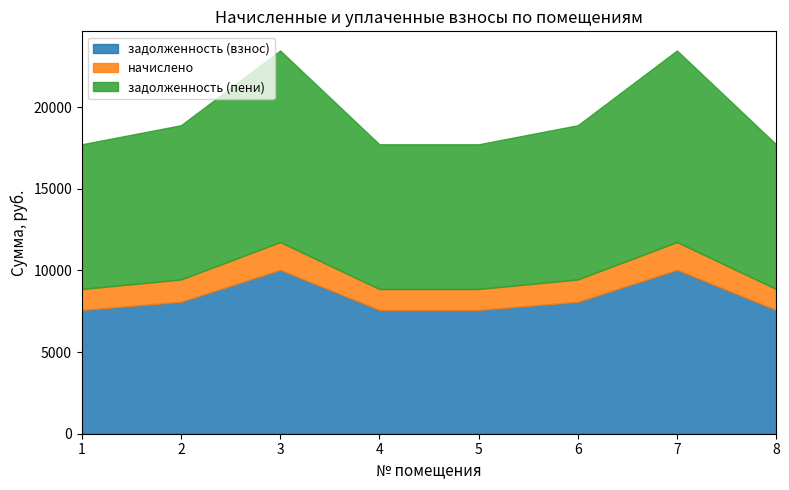

True or false: начислено and задолженность (пени) intersect in this chart.

False